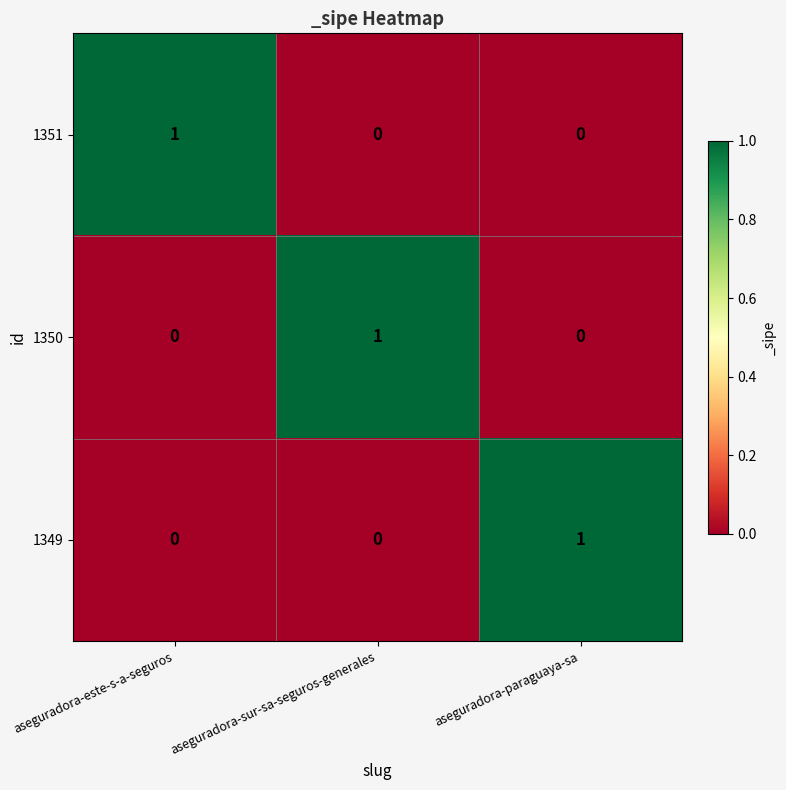

Reading right to left, extract all data points from this chart.

1351: aseguradora-paraguaya-sa=0	aseguradora-sur-sa-seguros-generales=0	aseguradora-este-s-a-seguros=1
1350: aseguradora-paraguaya-sa=0	aseguradora-sur-sa-seguros-generales=1	aseguradora-este-s-a-seguros=0
1349: aseguradora-paraguaya-sa=1	aseguradora-sur-sa-seguros-generales=0	aseguradora-este-s-a-seguros=0